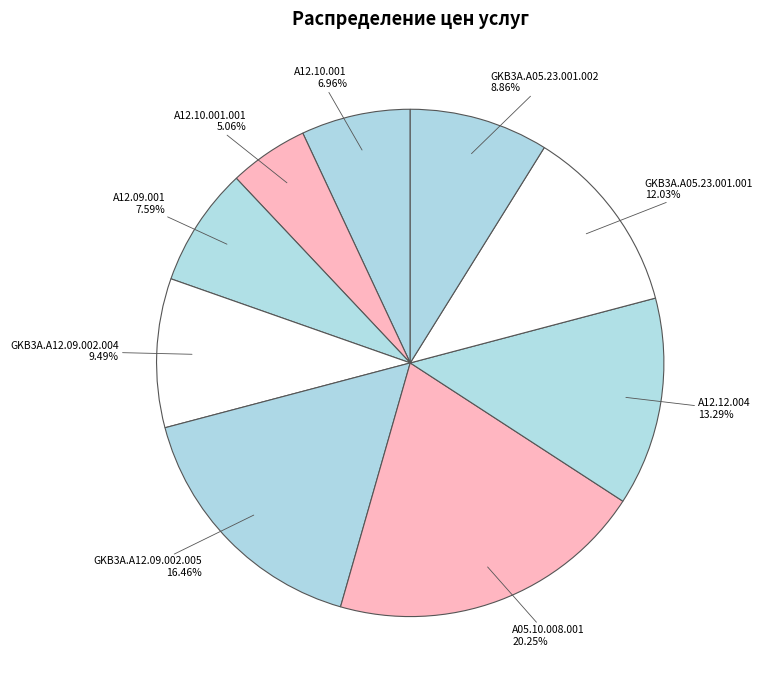

Is there any slice that represents more than half of the pie?

No